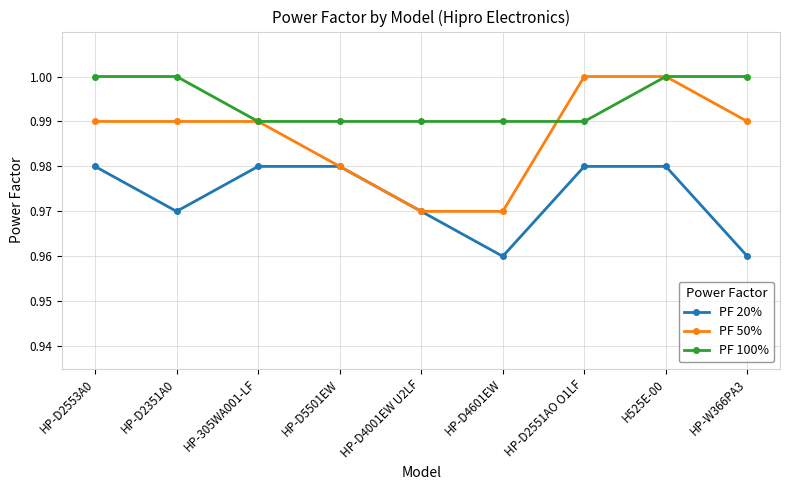

Which series has the largest range (max minus min)?

PF 50%